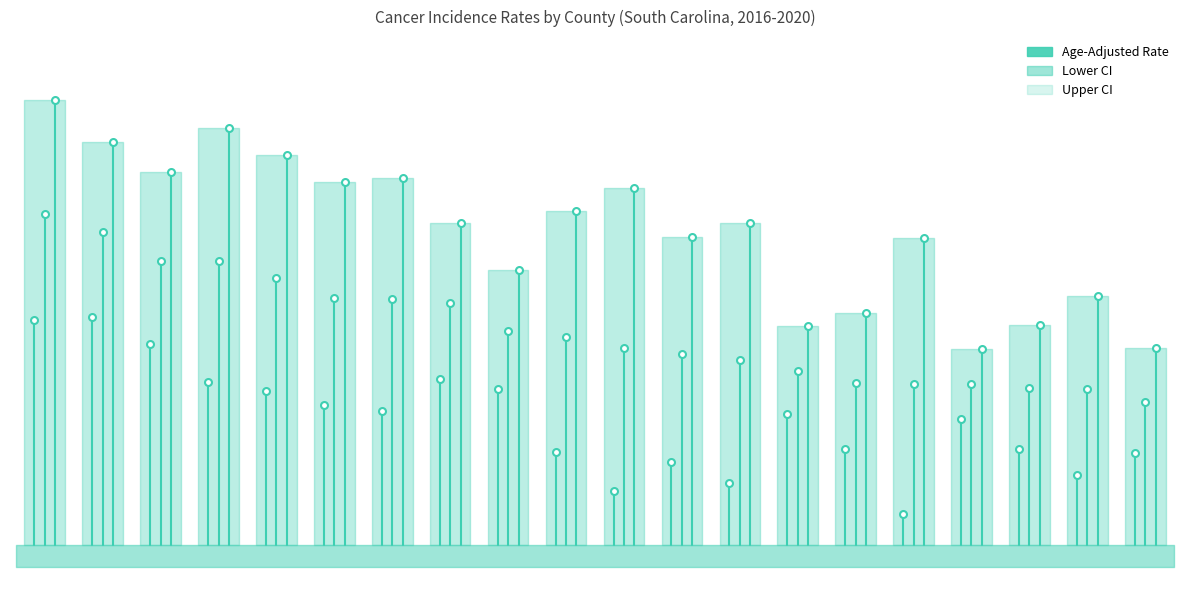

What is the average value of the Lower CI series?

225.3